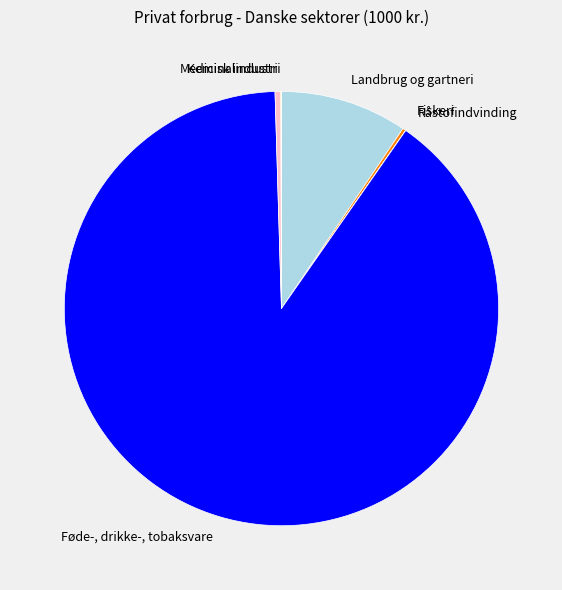

Do Føde-, drikke-, tobaksvare and Landbrug og gartneri together represent more than half of the pie?

Yes